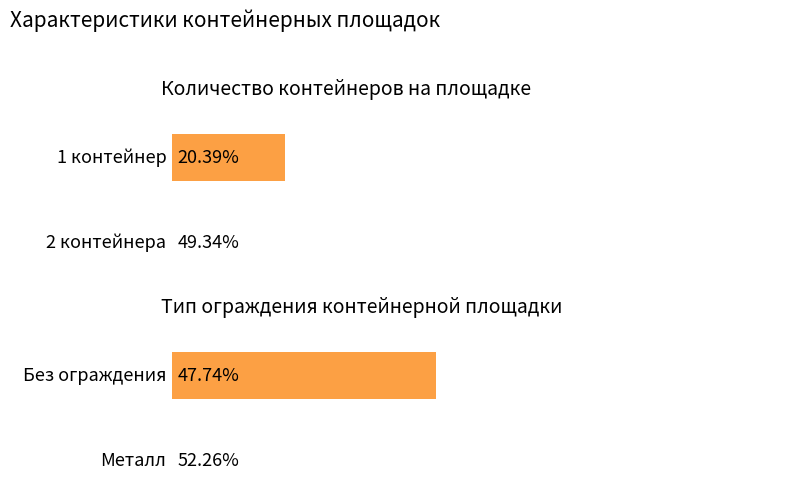

Are the bars grouped side by side (vs. stacked)?

Yes